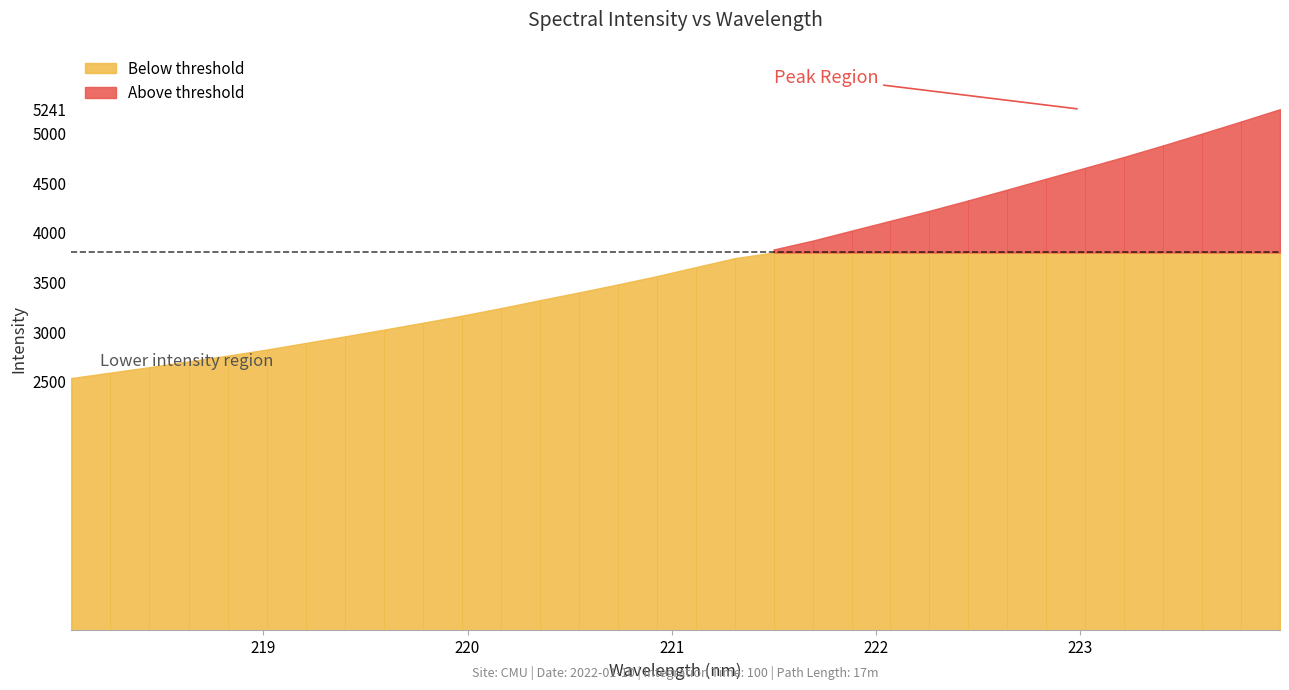

What is the sum of the values at 219.3979 and 221.4993?

6786.0